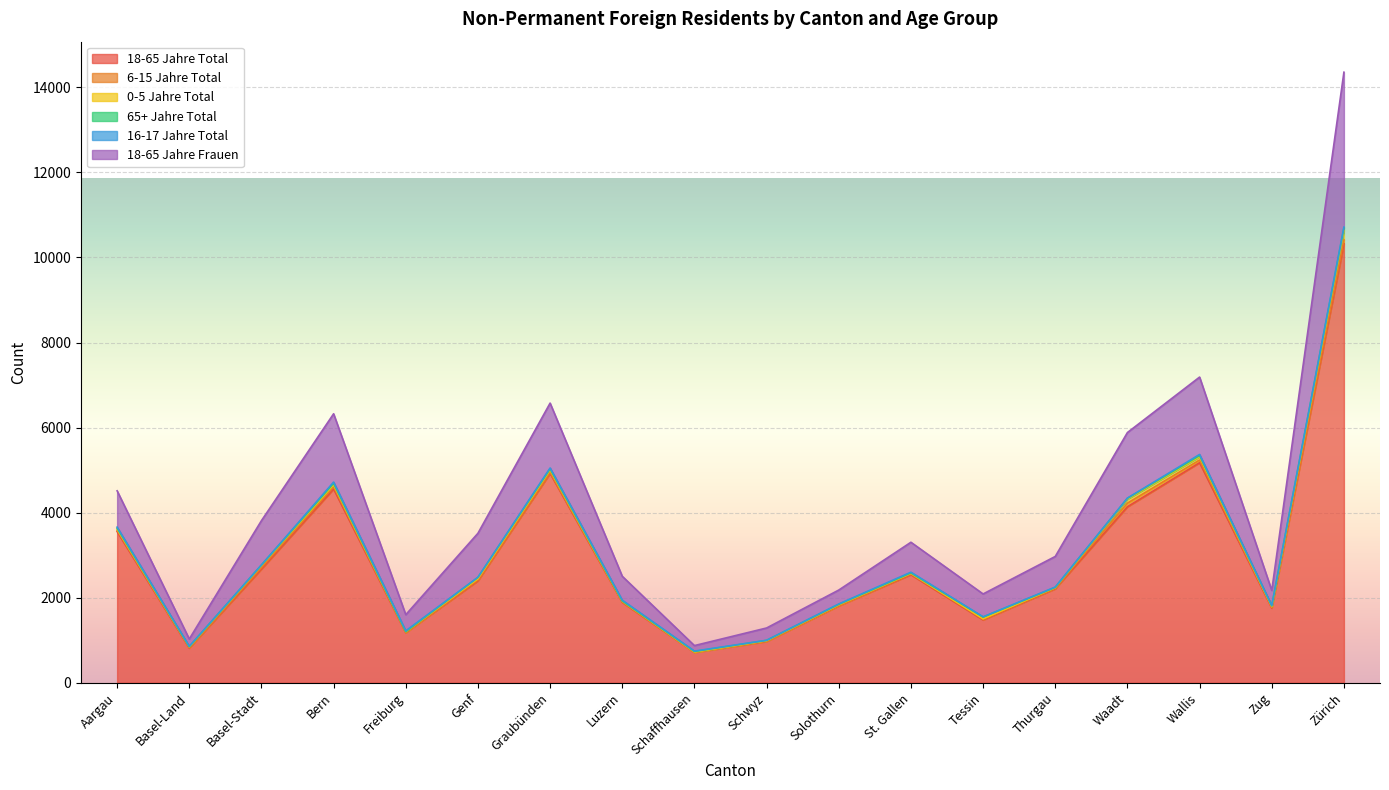

True or false: 18-65 Jahre Total and 6-15 Jahre Total intersect in this chart.

False